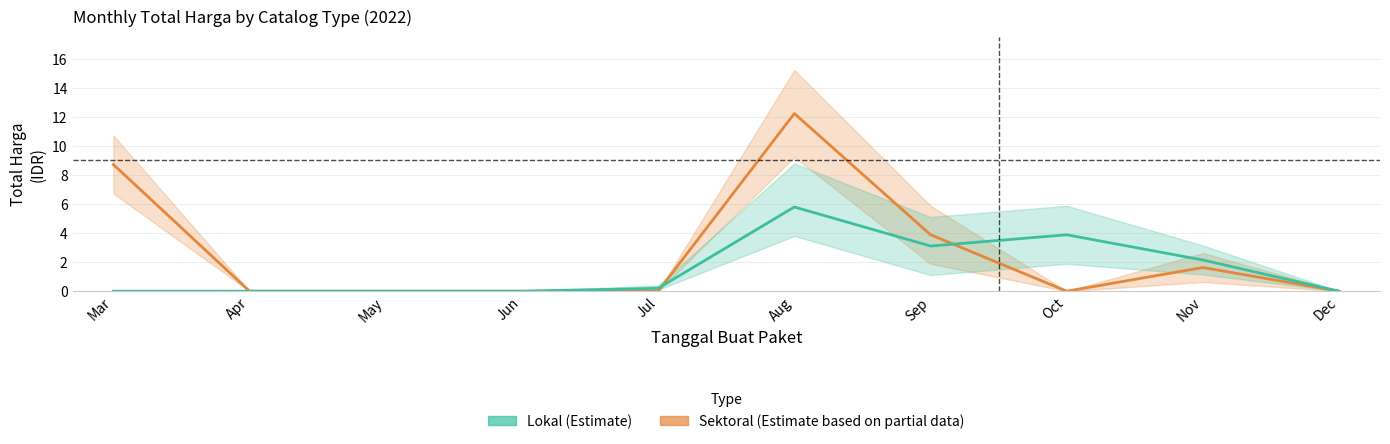

What is the difference between the Lokal (Estimate) values at Sep and May?

3.1